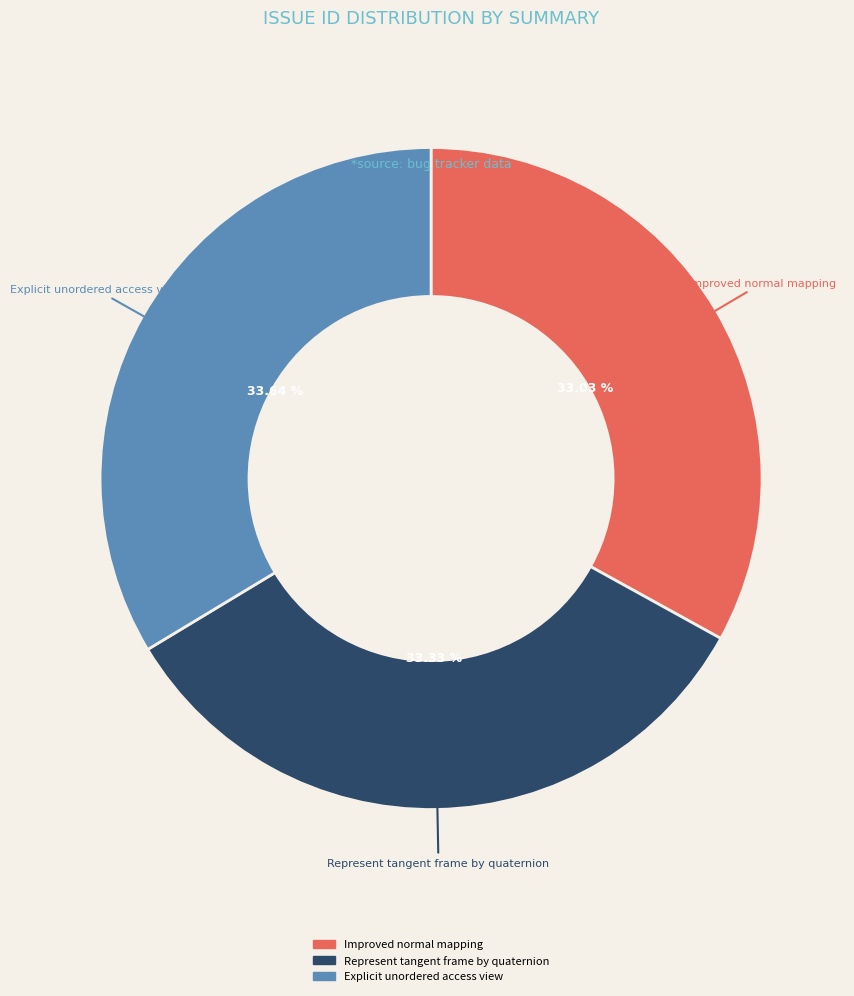

What is the ratio of the value at Explicit unordered access view to the value at Represent tangent frame by quaternion?

1.0